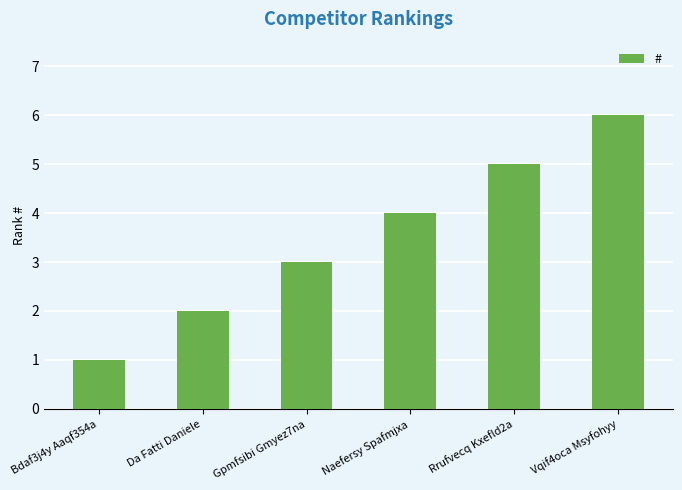

What is the difference between the maximum and minimum values?

5